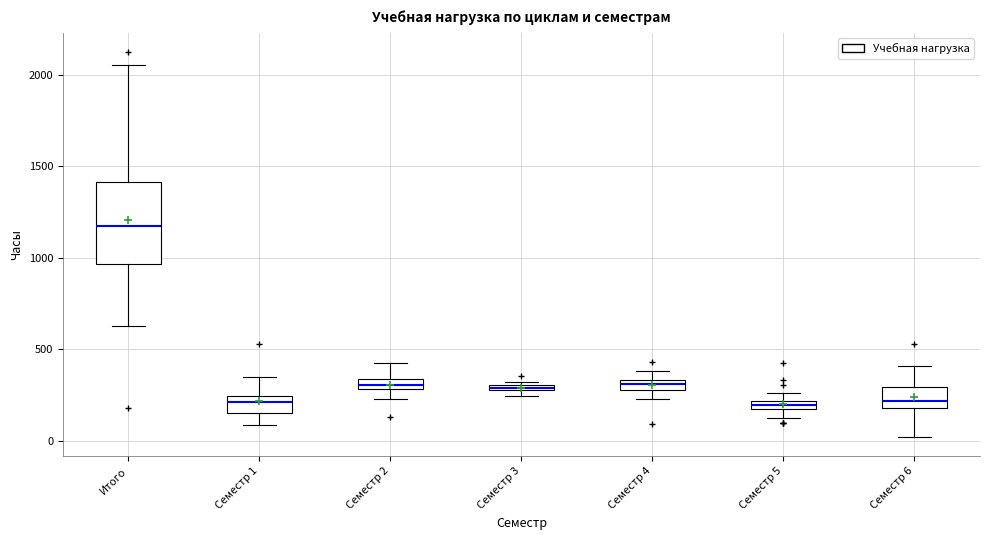

Where does the upper whisker of the box for Итого end on the y-axis? The values are not printed on the chart, so give them approximately, as read against the axis.

2050